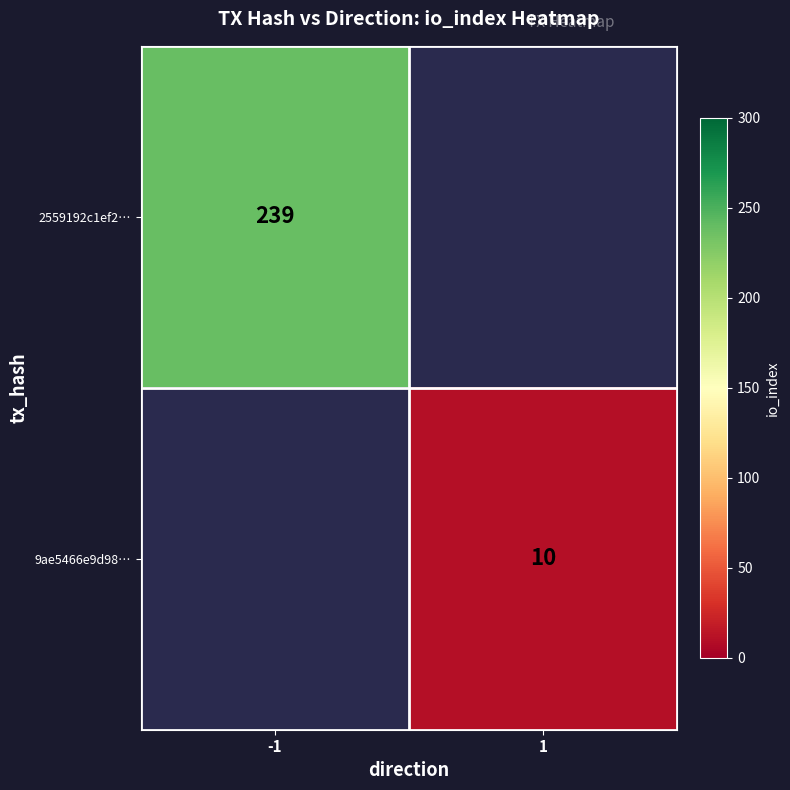

Is the value of 2559192c1ef2… at -1 greater than the value of 9ae5466e9d98… at 1?

Yes